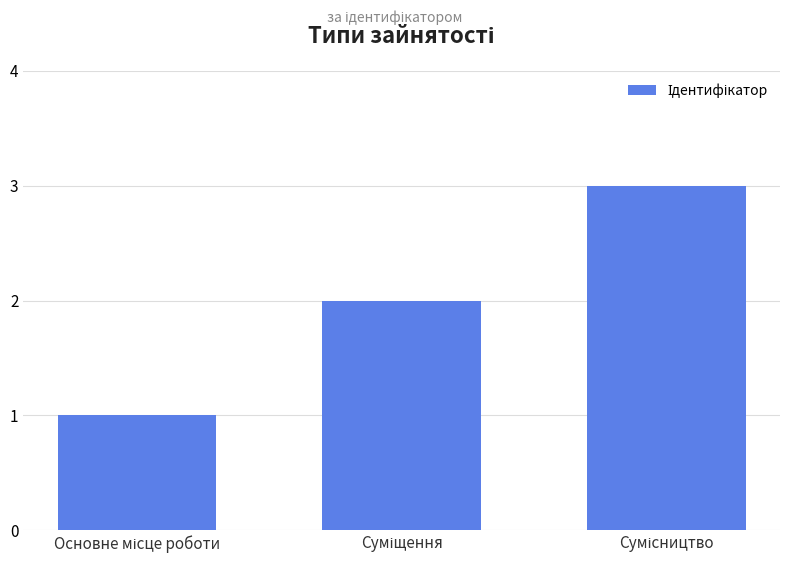

What is the maximum value shown in the chart?

3